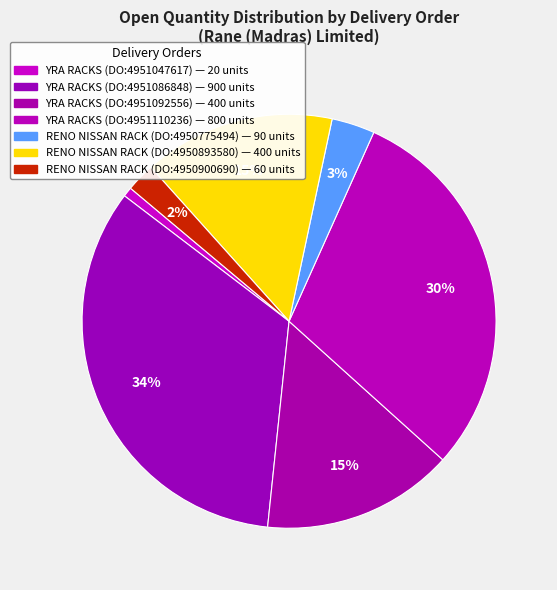

Do YRA RACKS (DO:4951086848) and RENO NISSAN RACK (DO:4950893580) together represent more than half of the pie?

No